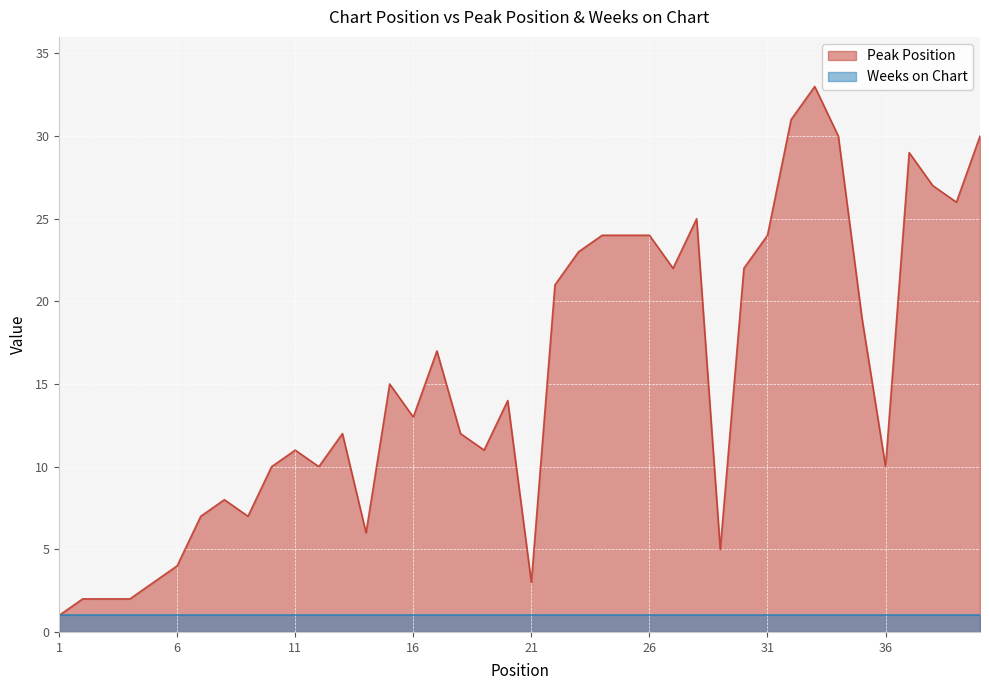

Reading left to right, list all the values displayed in this chart.

1	2	2	2	3	4	7	8	7	10	11	10	12	6	15	13	17	12	11	14	3	21	23	24	24	24	22	25	5	22	24	31	33	30	19	10	29	27	26	30